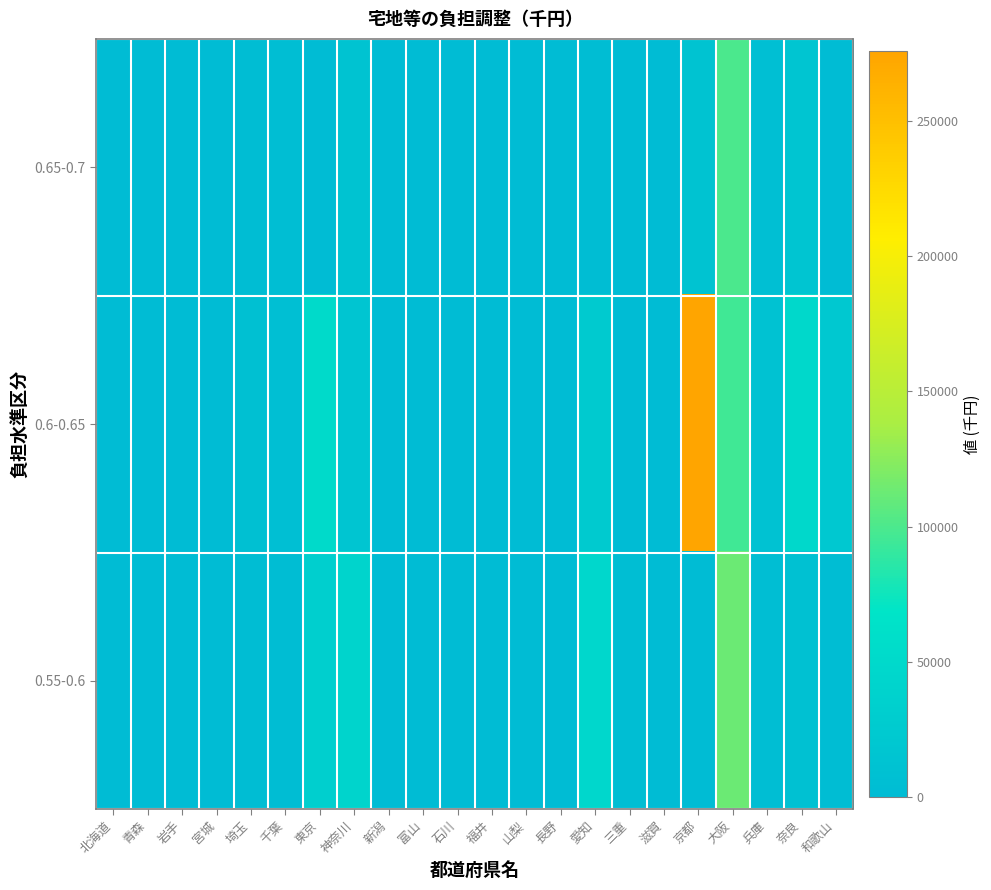

List the series in order of their peak value, lowest first.

0.65-0.7, 0.55-0.6, 0.6-0.65